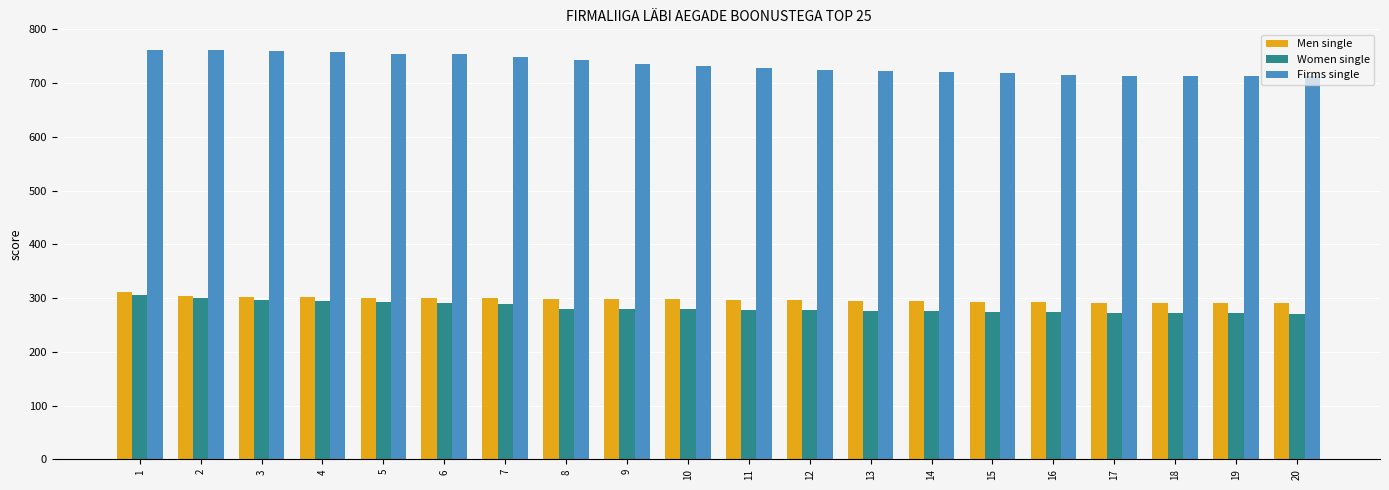

What is the lowest value of the Firms single series?

713